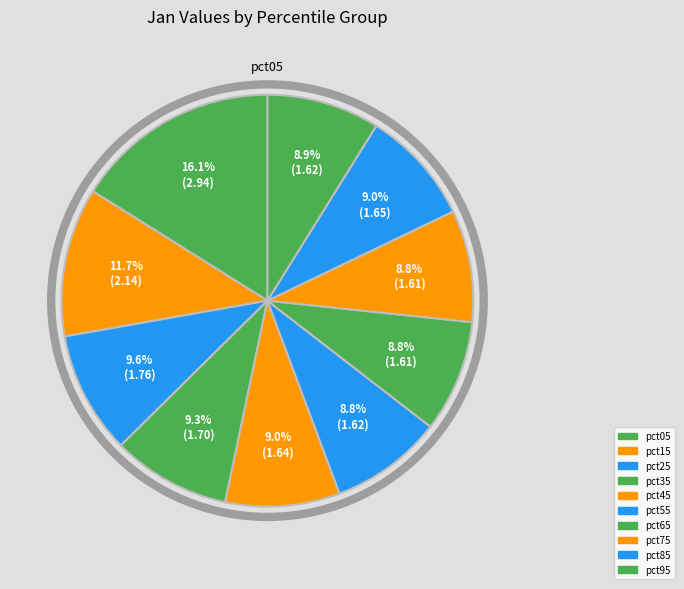

Rank the categories by value from highest to lowest.

pct05, pct15, pct25, pct35, pct85, pct45, pct95, pct55, pct65, pct75